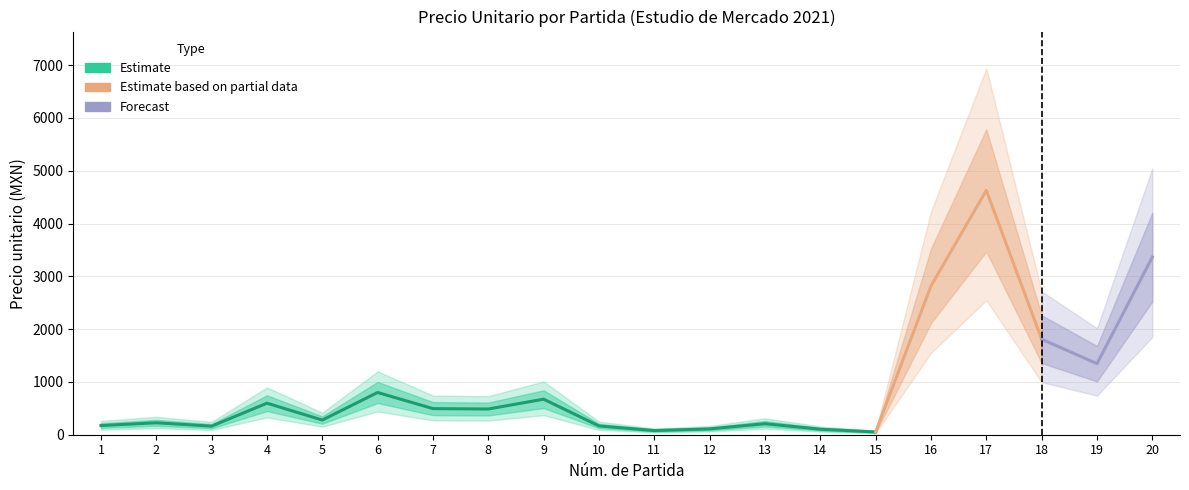

Which label corresponds to the largest value in the chart?

17